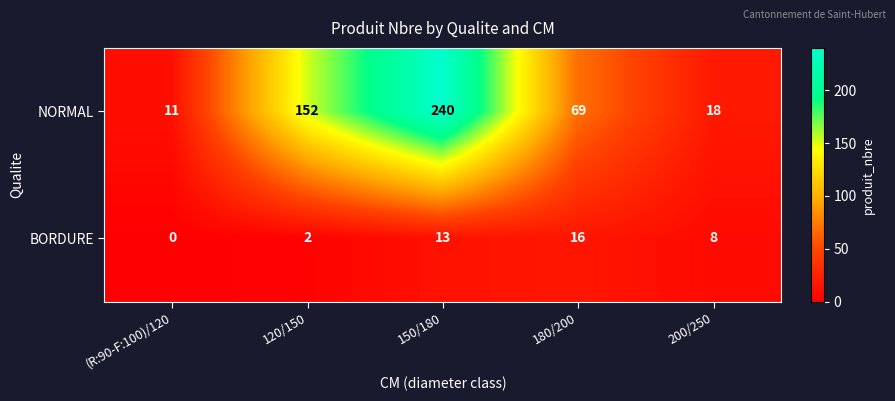

Which series has the largest total across all categories?

NORMAL